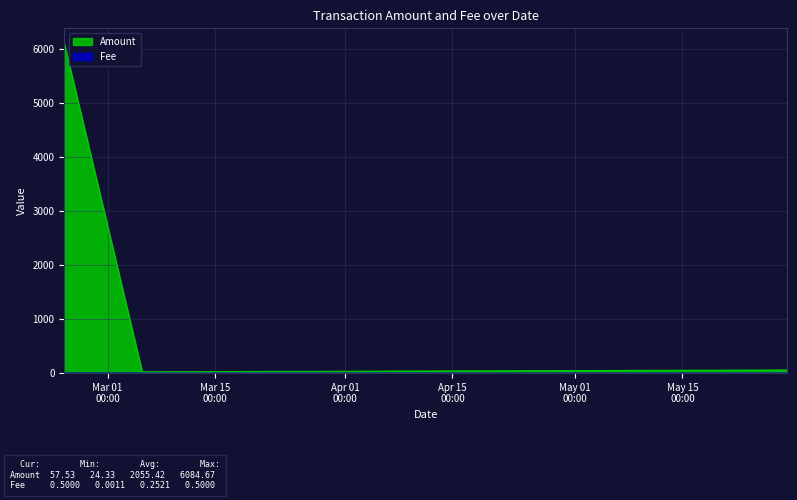

What are all the series names shown in the legend?

Amount, Fee